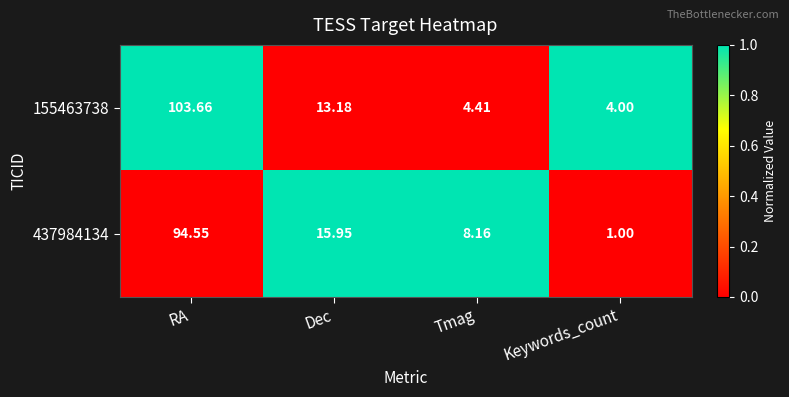

Where does the 437984134 series first go above 15?

RA